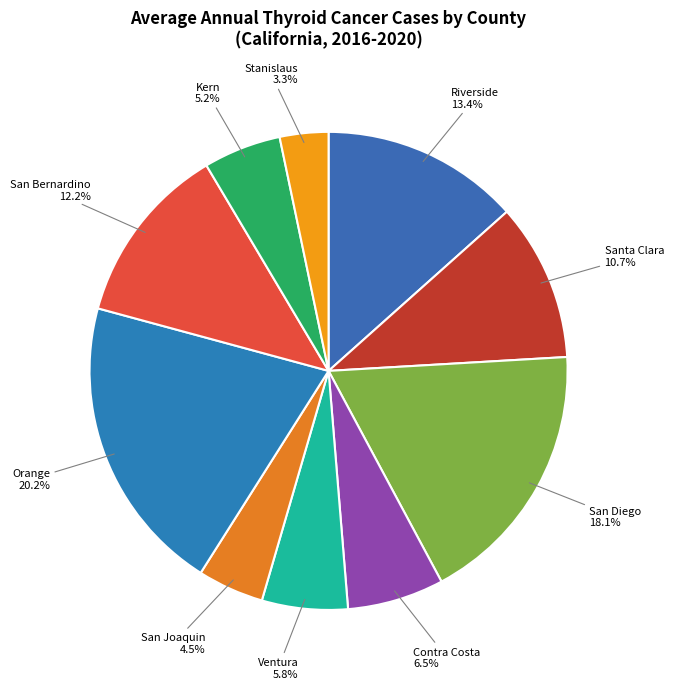

To the nearest percent, what is the average slice percentage?

10%